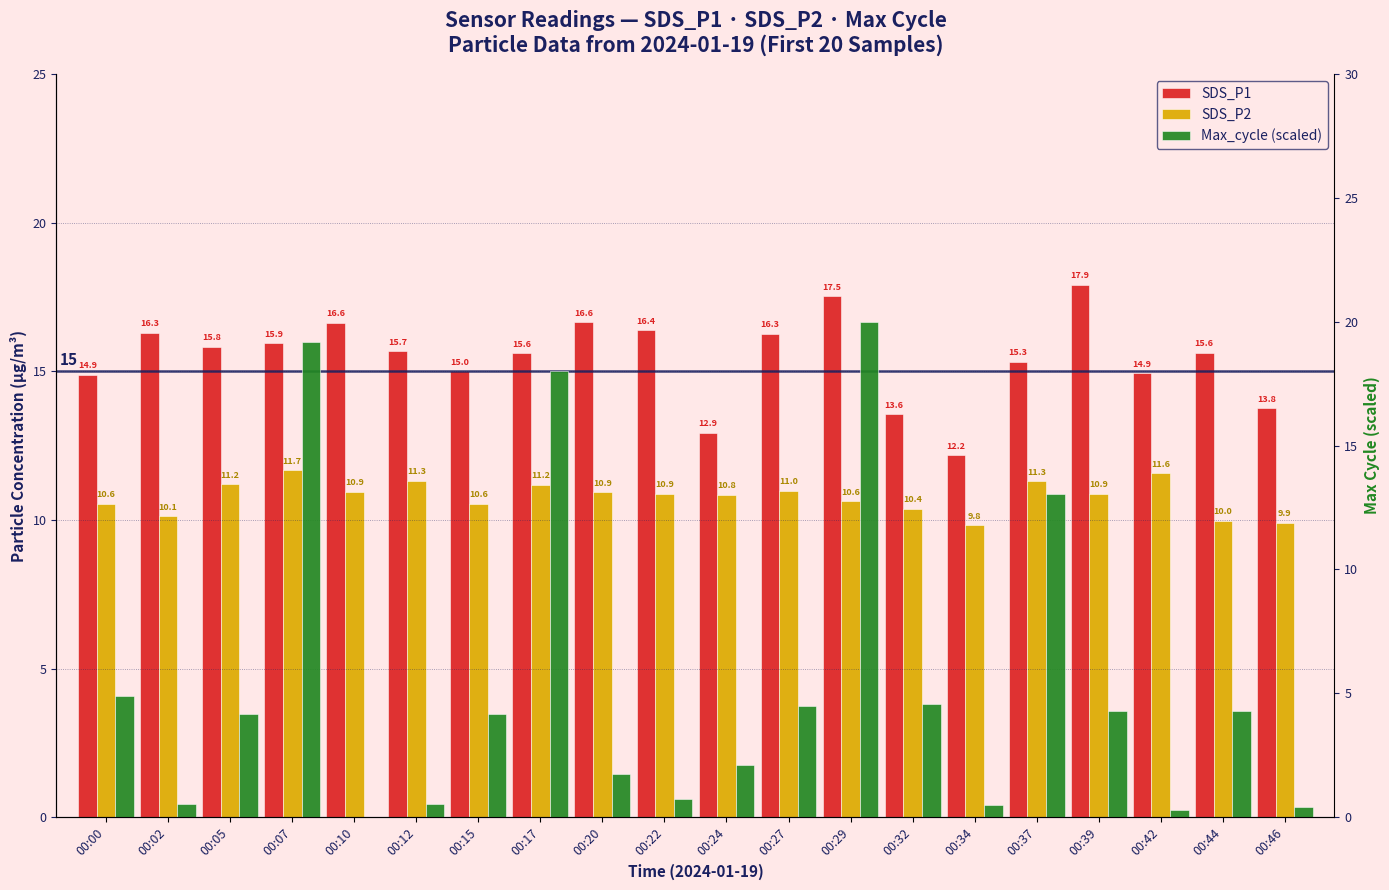

What is the difference between the highest and lowest values at 00:42?

14.7